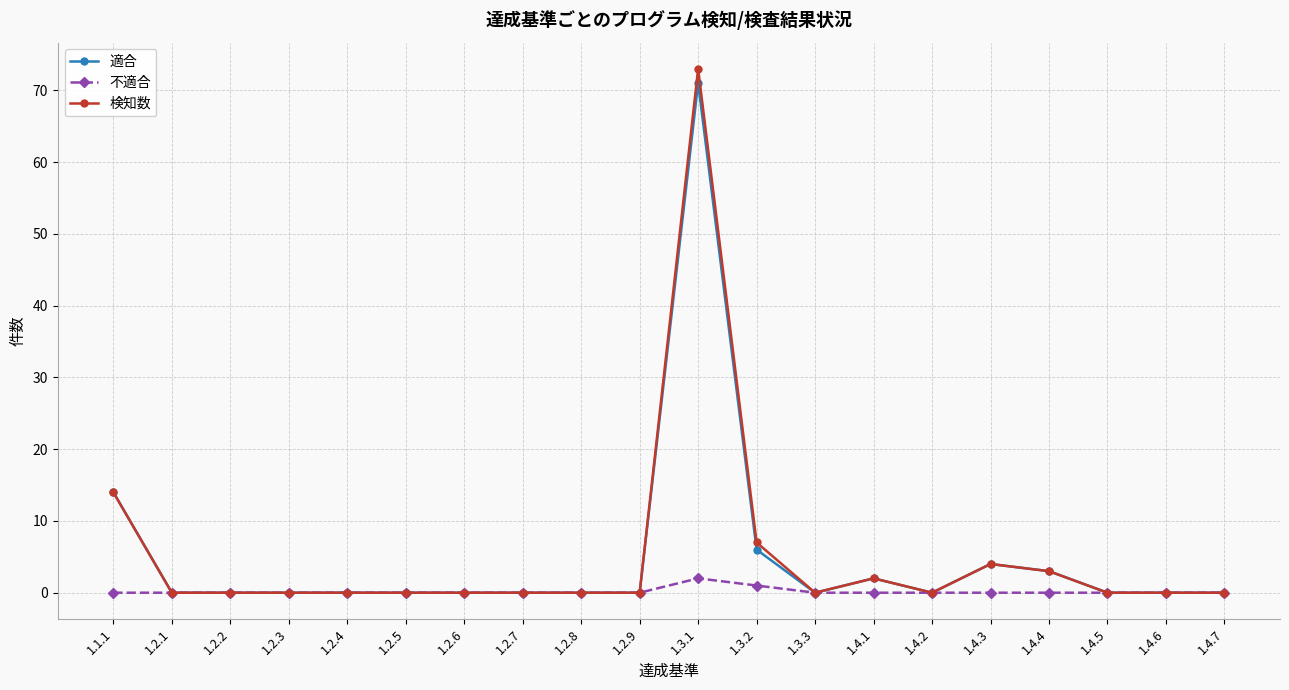

True or false: 検知数 has more than 1 points higher than both neighbors.

True